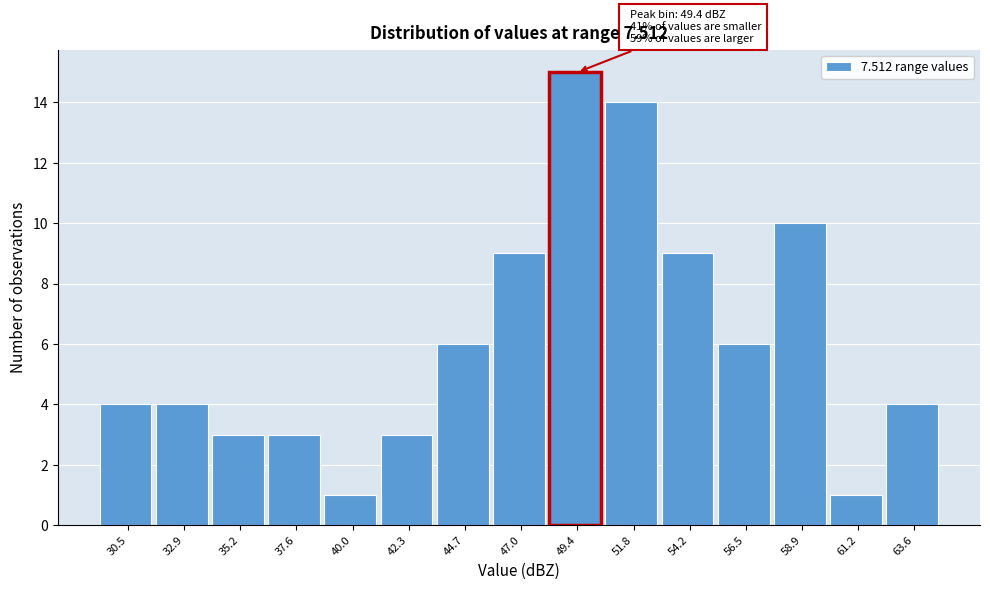

Over which range of the x-axis is the bar tallest?

48.0 to 50.5